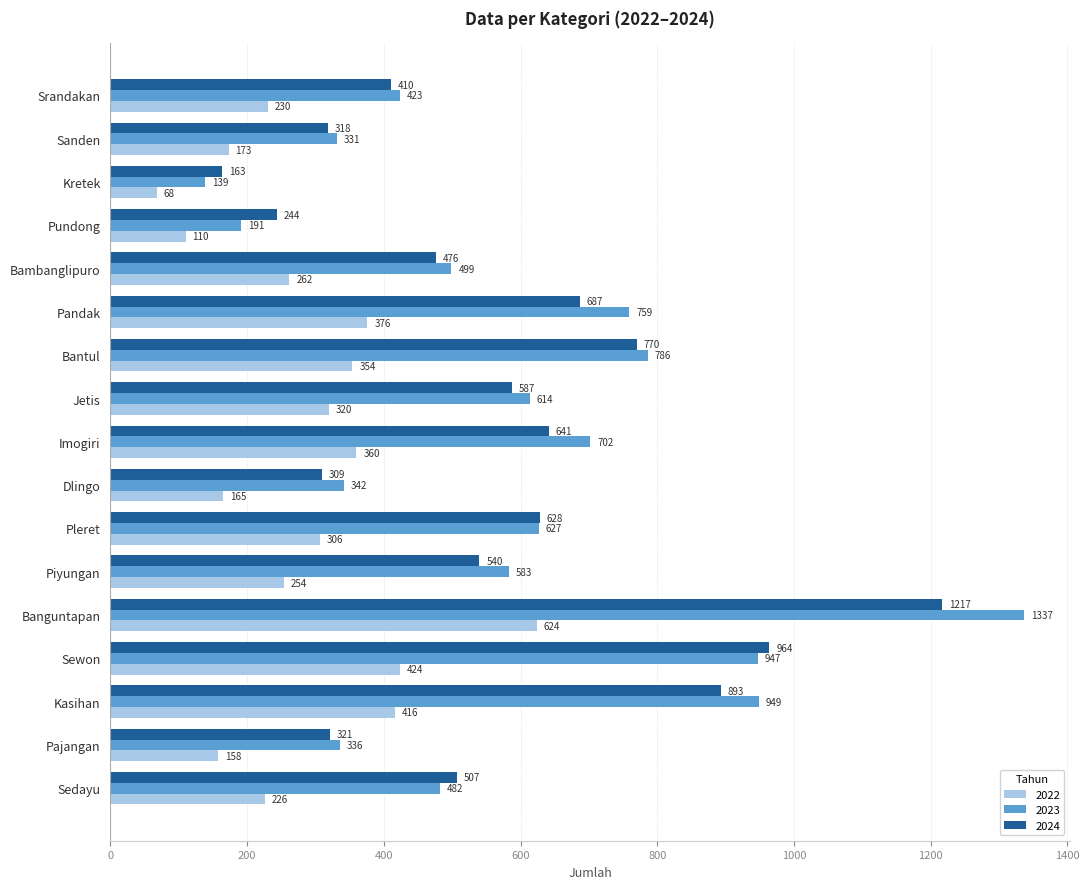

Which series has the largest total across all categories?

2023